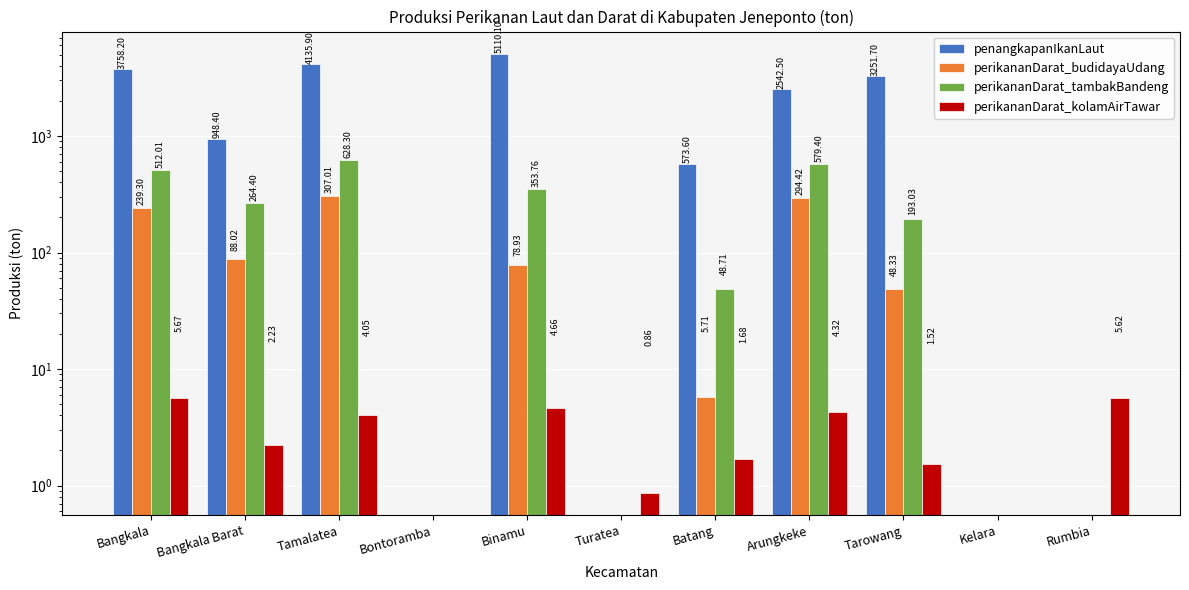

Between Bangkala and Kelara, which series saw the biggest shift?

penangkapanIkanLaut